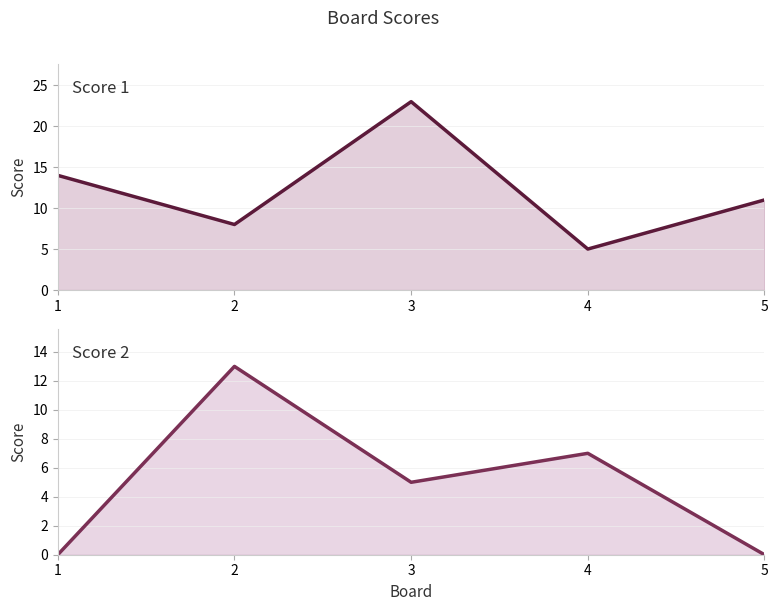

The Score 1 series shows 14 at 1. True or false?

True